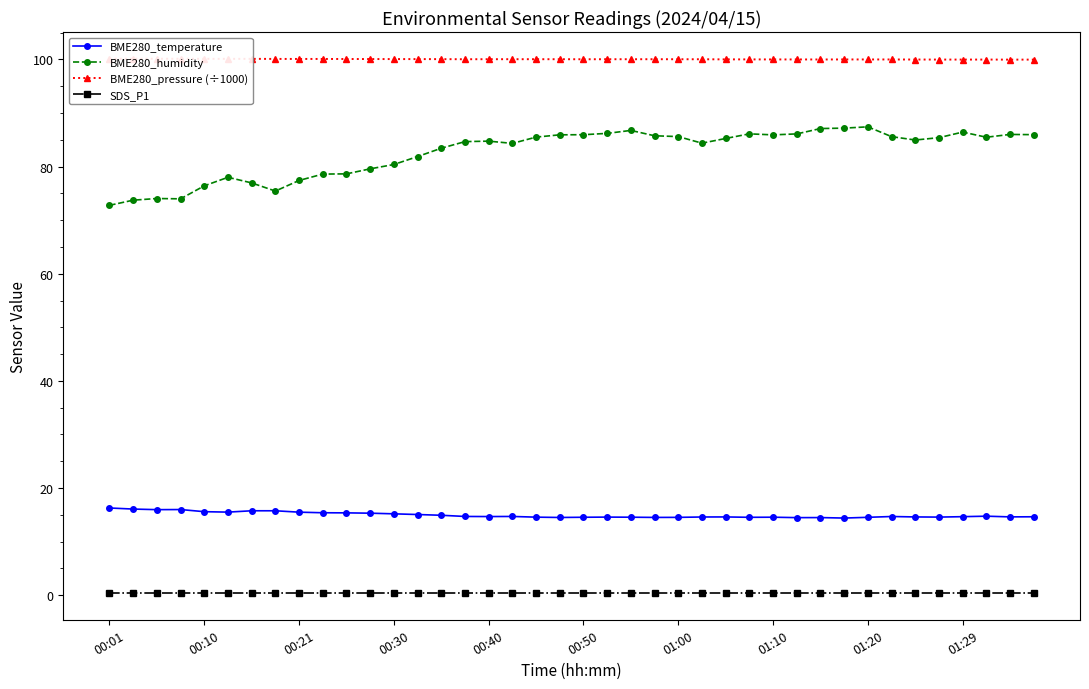

True or false: BME280_pressure (÷1000) has more than 1 interior local peaks.

True